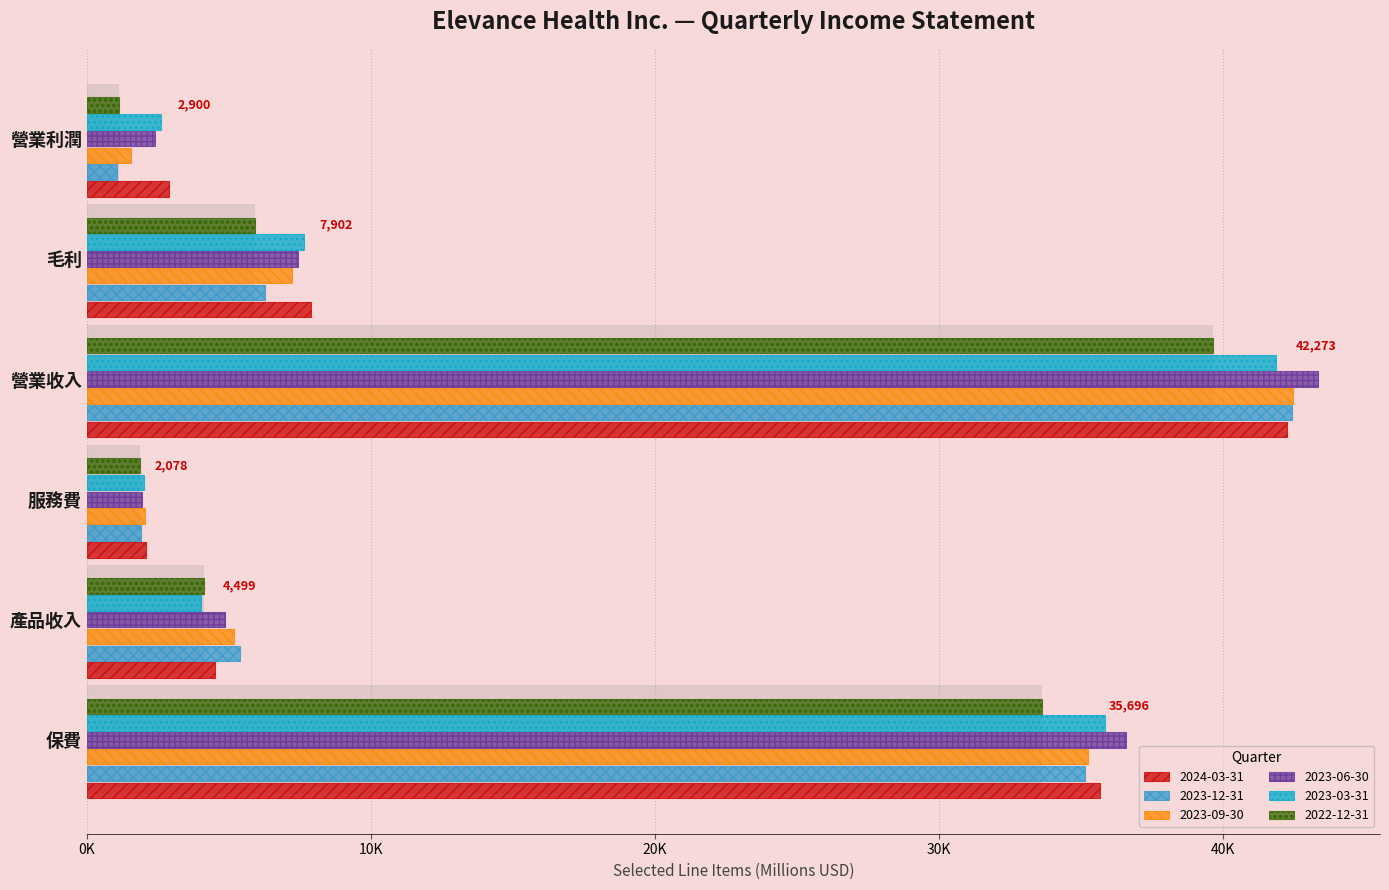

What is the value of the 2023-06-30 bar at the 6th from the left?

2407